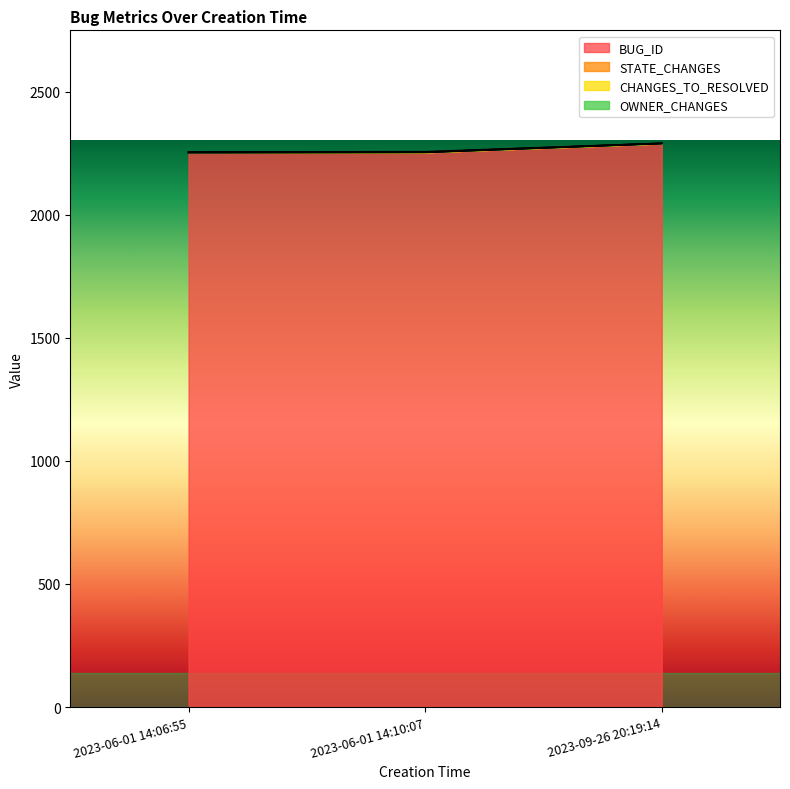

What is the minimum value for BUG_ID?

2252